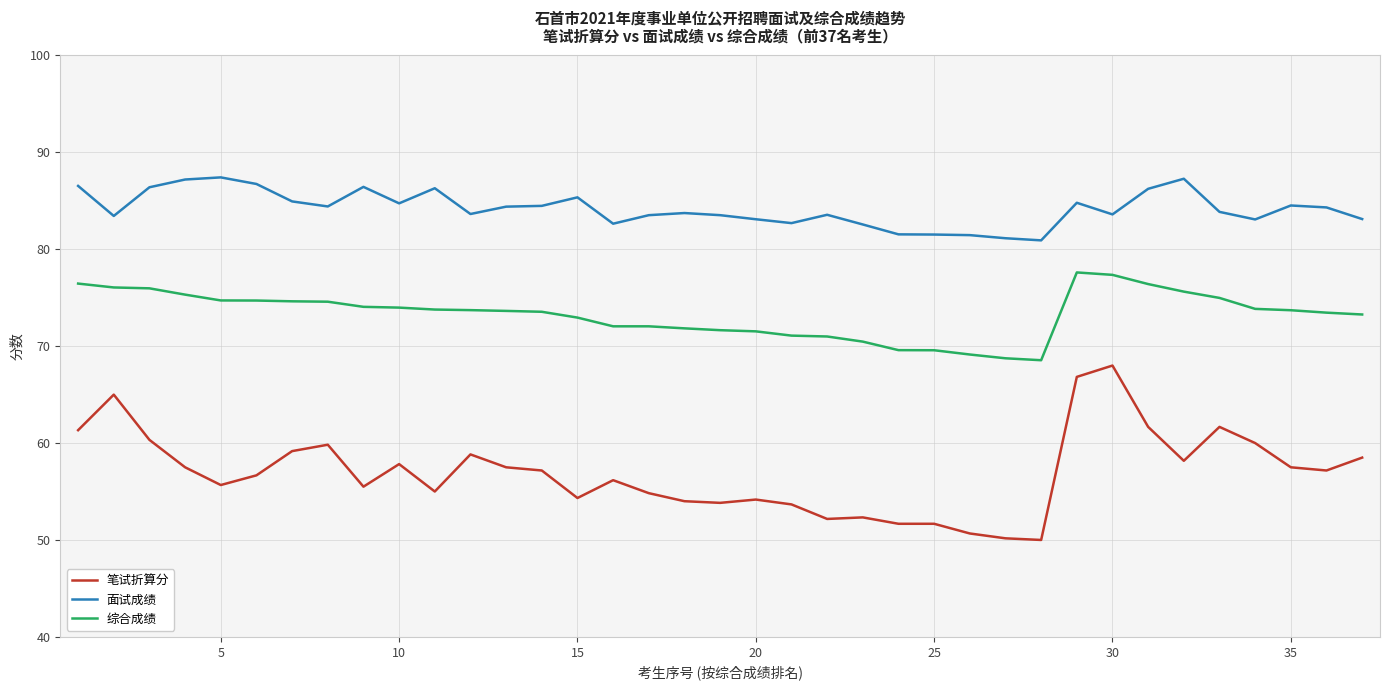

What is the difference between the maximum and minimum values in the 面试成绩 series?

6.5